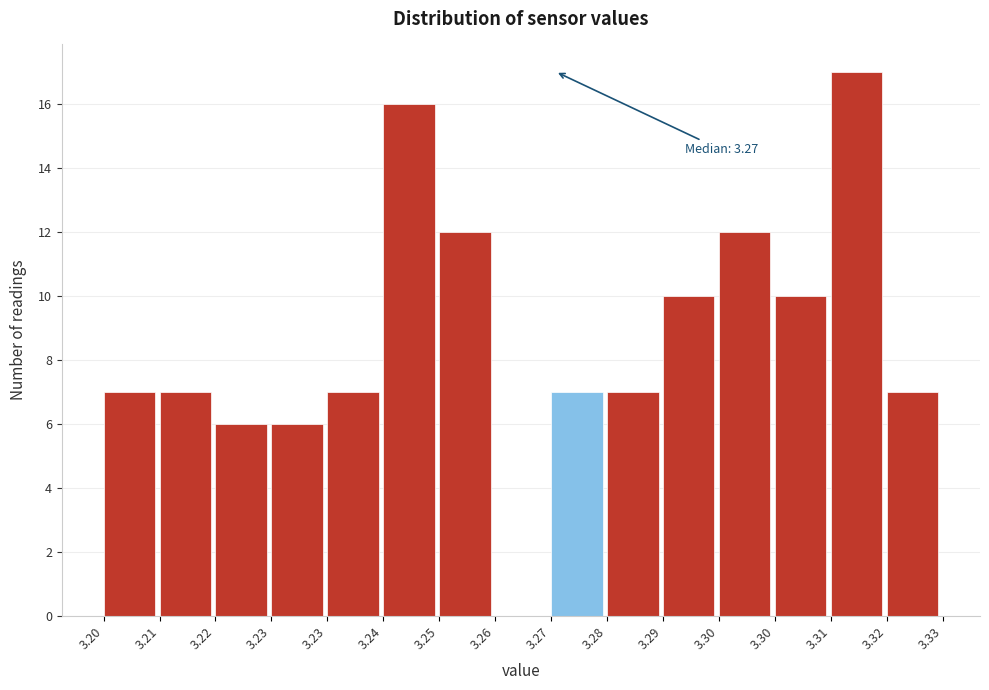

How many series are shown in this chart?

1